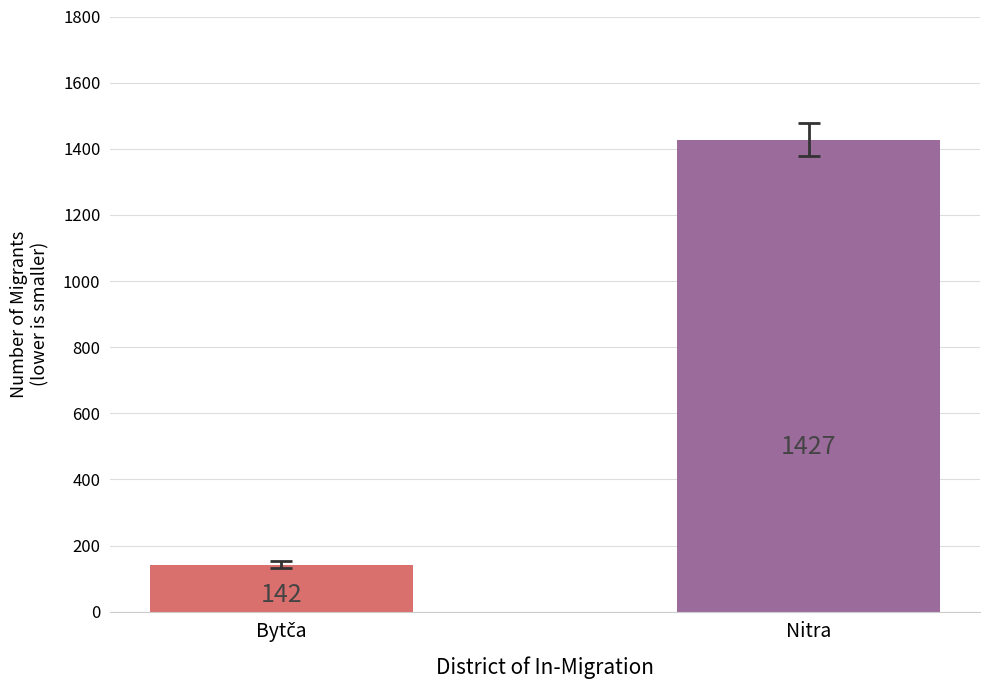

Reading left to right, what are all the values shown in this chart?

142	1427